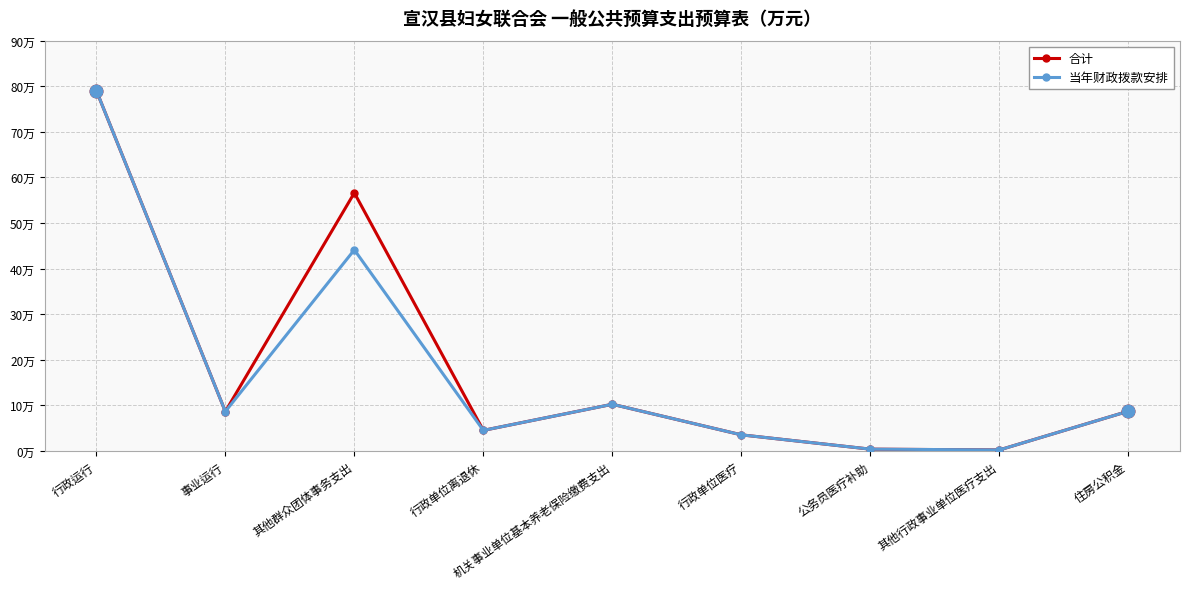

What value does the 当年财政拨款安排 series have at 行政单位医疗?

3.5